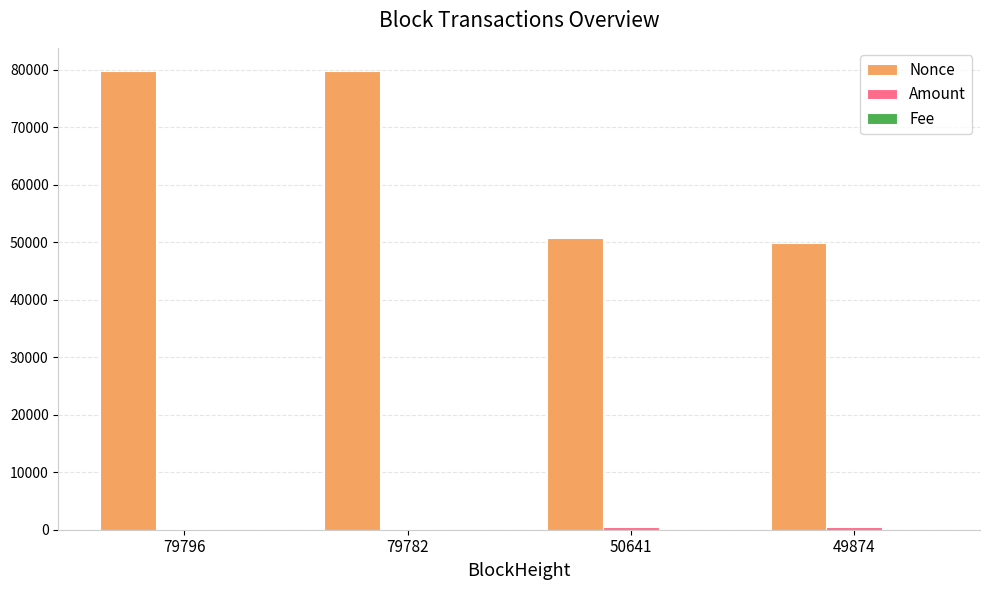

Is it true that Nonce equals 26911.0 at 79782?

False